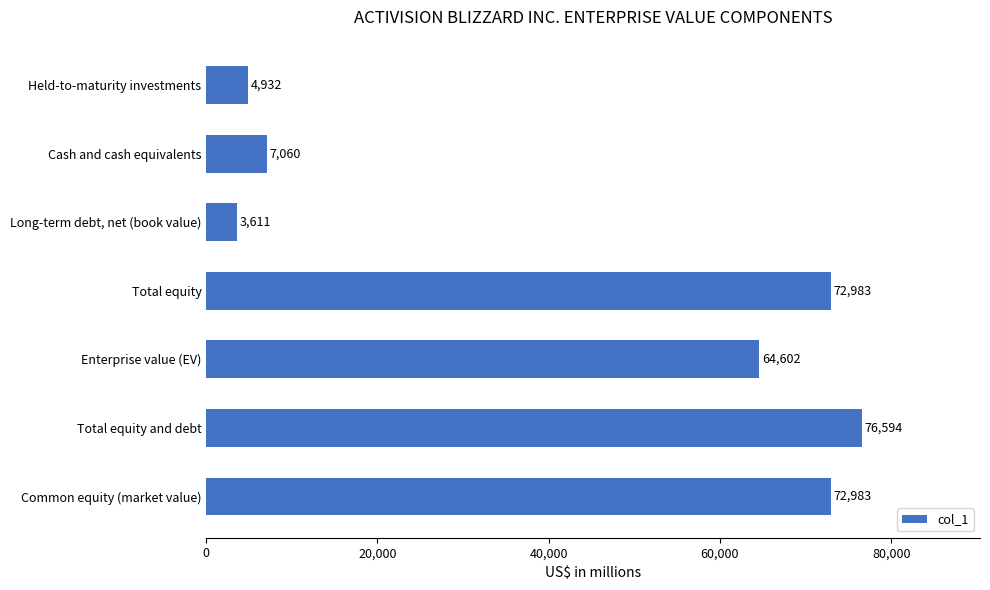

The value at Long-term debt, net (book value) is 3611. True or false?

True